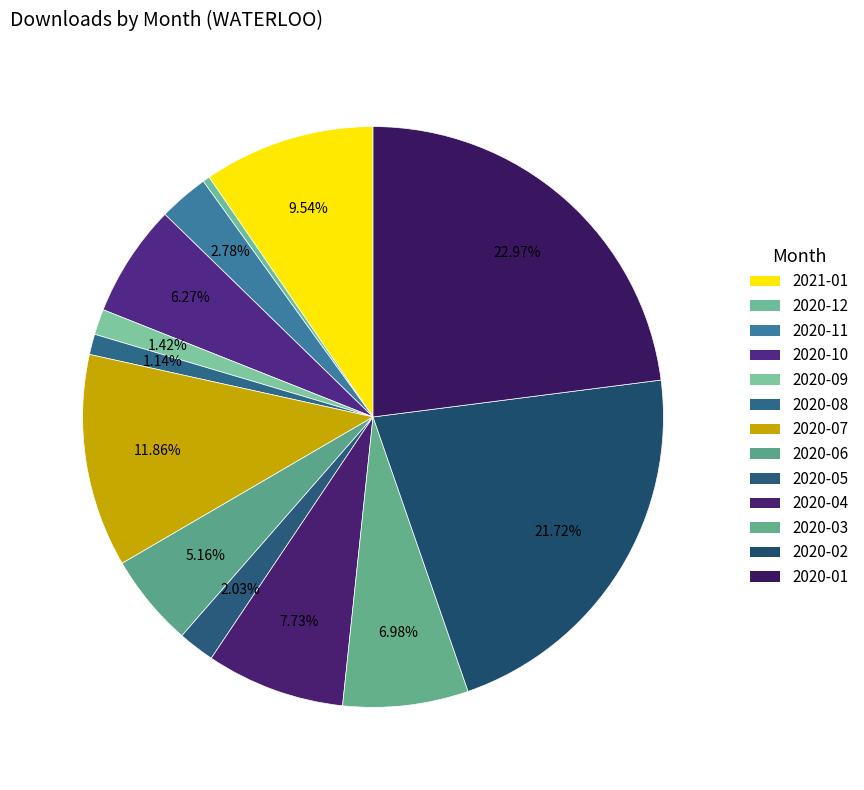

What is the largest slice in the pie chart?

2020-01